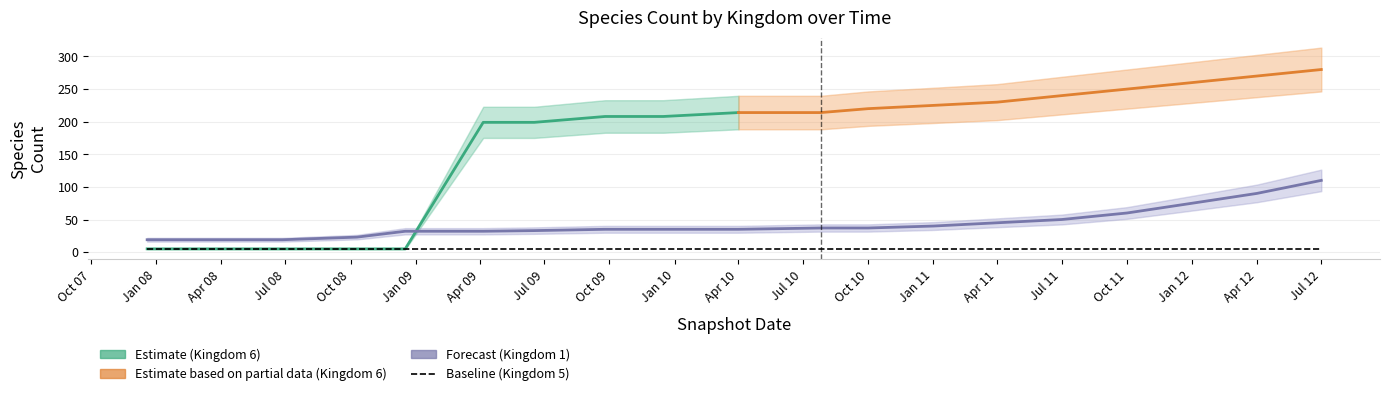

True or false: kingdom_5 and kingdom_1 intersect in this chart.

False